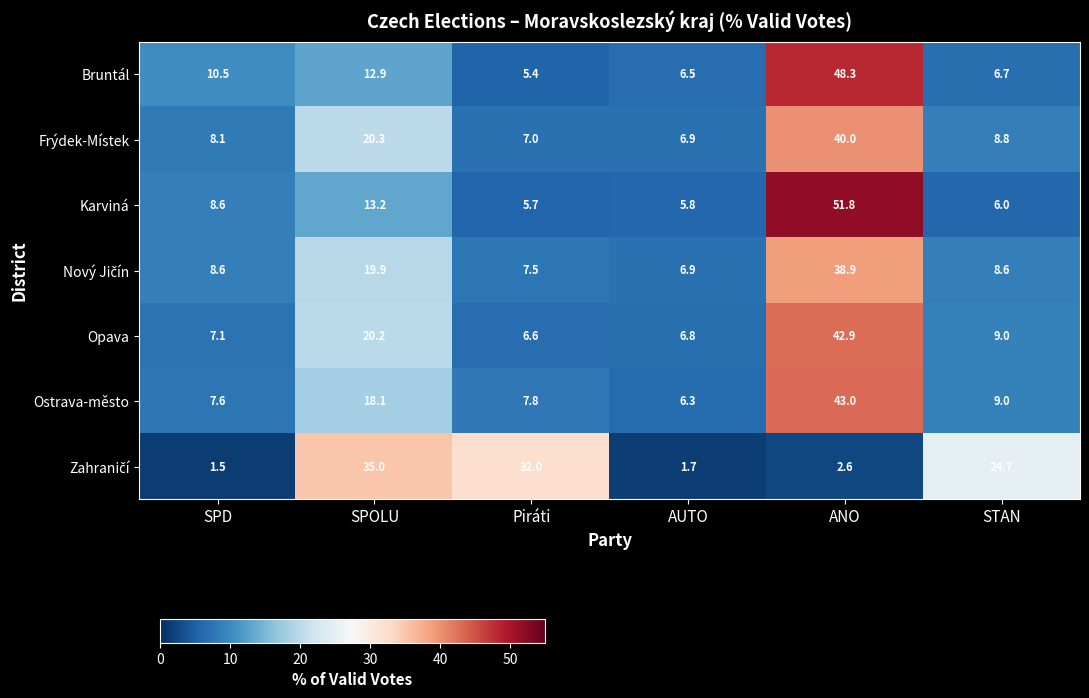

True or false: Bruntál has a value of 10.1 at STAN.

False